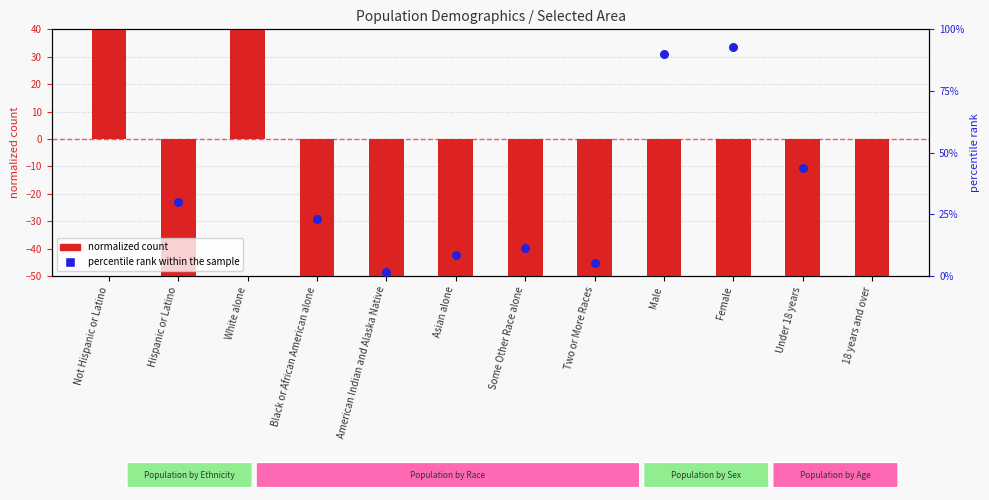

Which series contains the highest Y value?

percentile rank within the sample